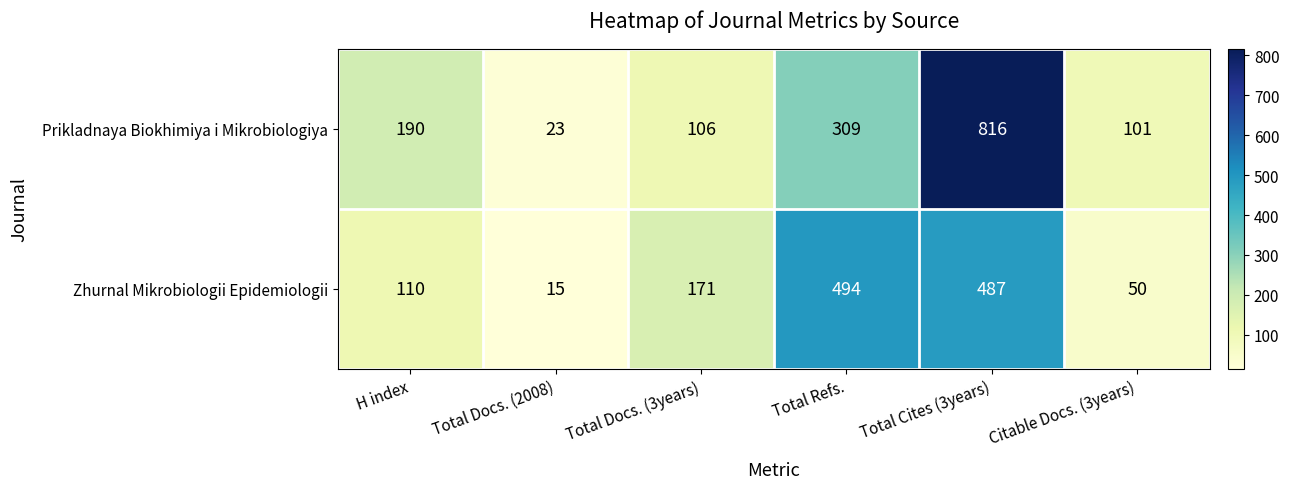

Reading left to right, extract all data points from this chart.

Prikladnaya Biokhimiya i Mikrobiologiya: H index=190	Total Docs. (2008)=23	Total Docs. (3years)=106	Total Refs.=309	Total Cites (3years)=816	Citable Docs. (3years)=101
Zhurnal Mikrobiologii Epidemiologii: H index=110	Total Docs. (2008)=15	Total Docs. (3years)=171	Total Refs.=494	Total Cites (3years)=487	Citable Docs. (3years)=50